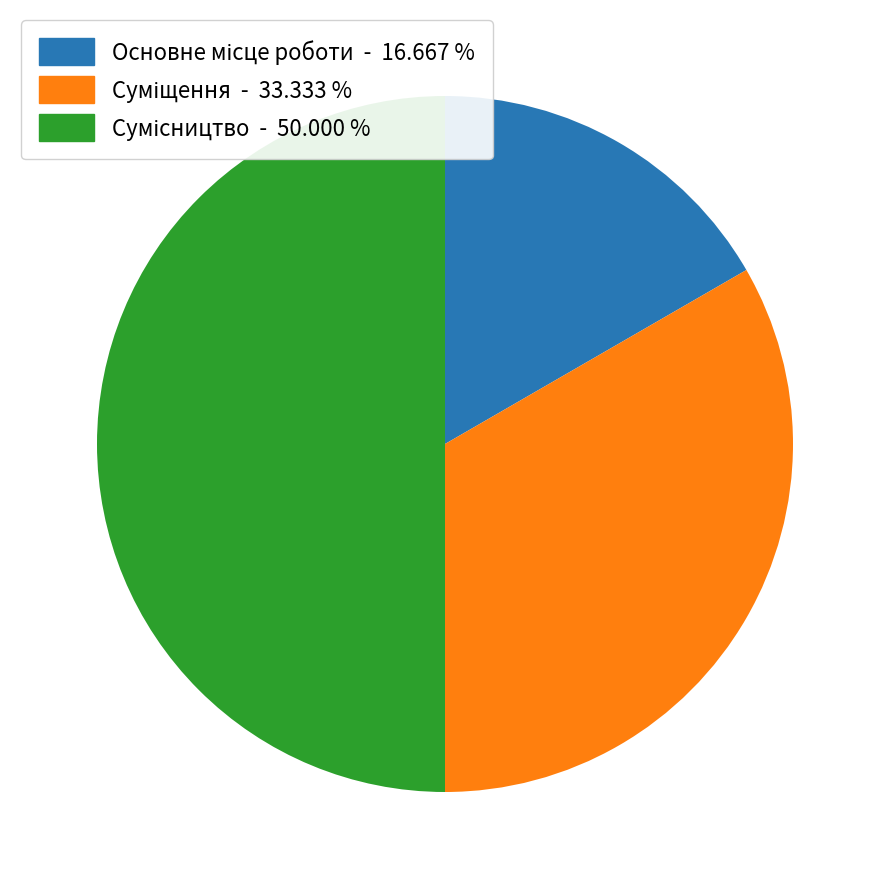

To the nearest percent, what percentage of the pie is Суміщення?

33%